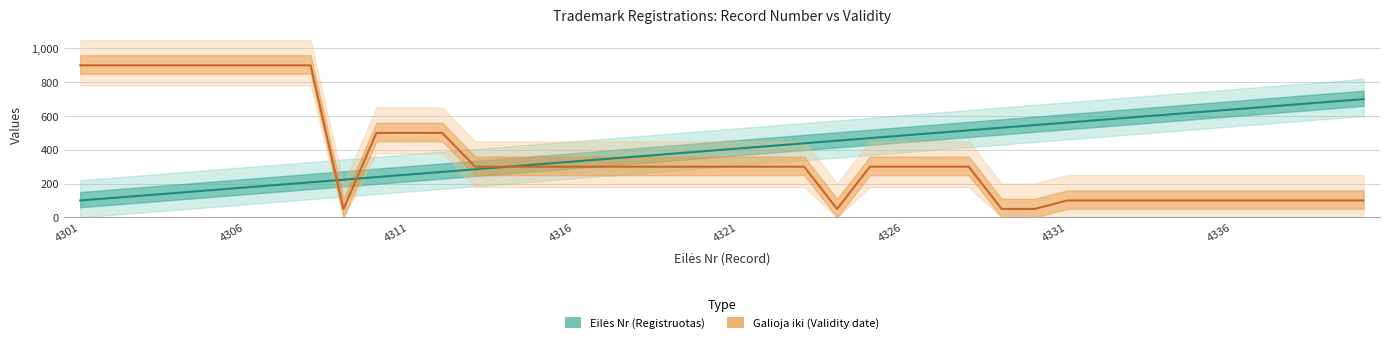

What is the difference between the Eilės Nr (Registruotas) values at 13 and 11?

30.8